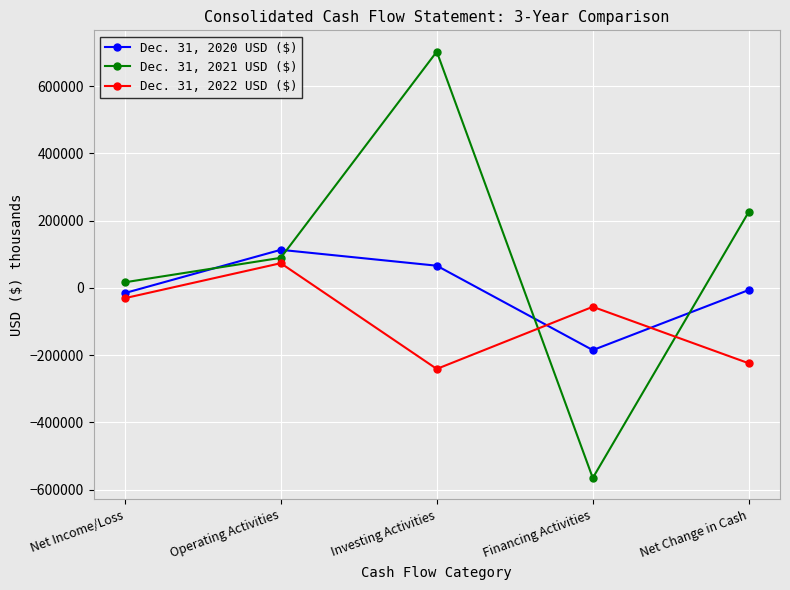

How many data points does each series have?

5